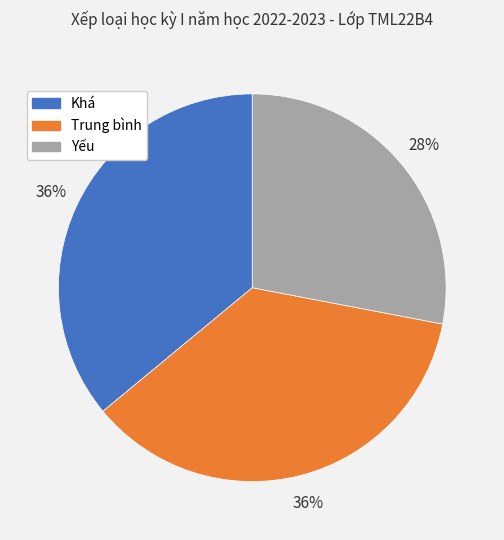

Combined, do Trung bình and Khá account for over 50%?

Yes